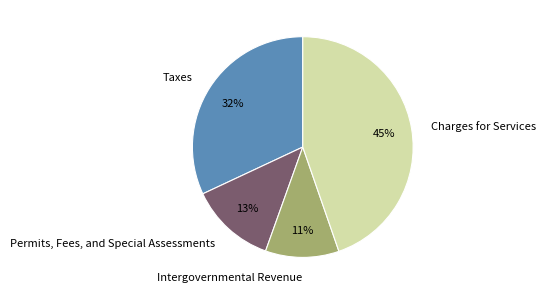

What percentage is the Intergovernmental Revenue slice, to the nearest percent?

11%